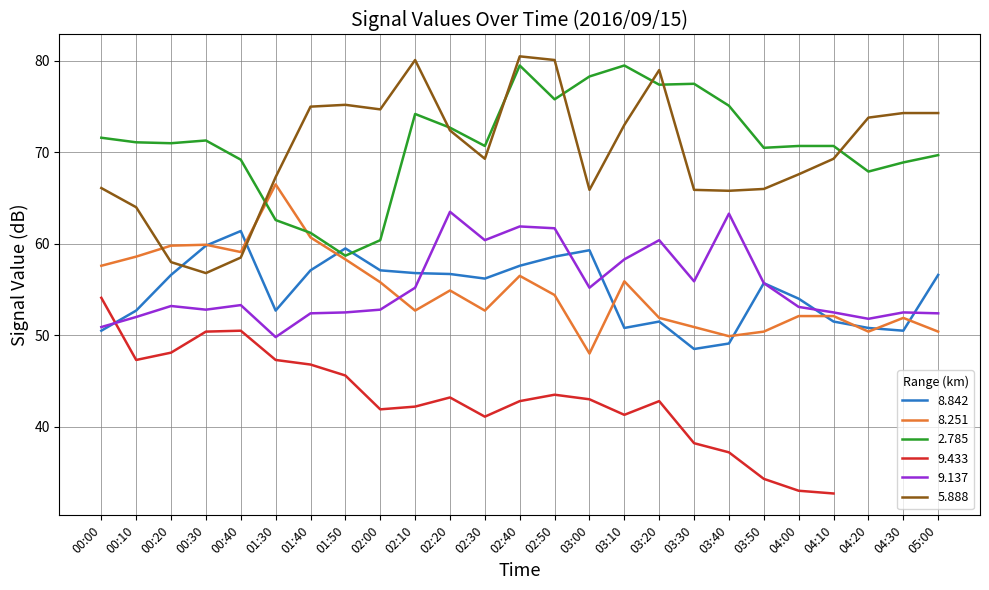

What position from the right is 02:40?

13